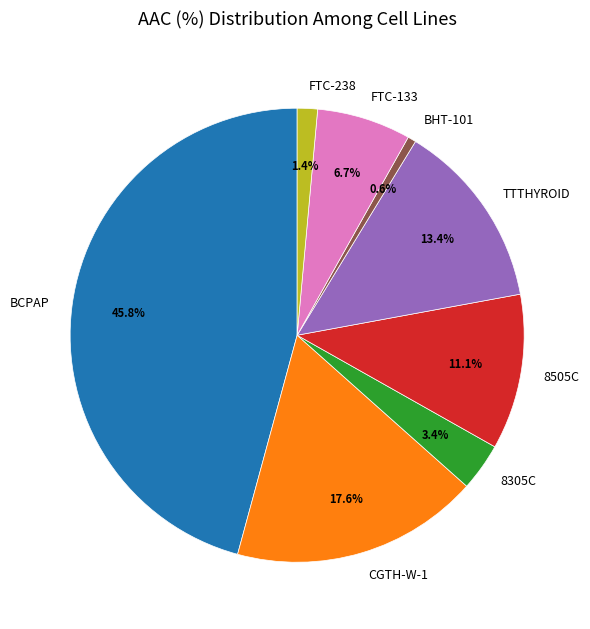

What portion of the pie excludes FTC-133?

93.3%